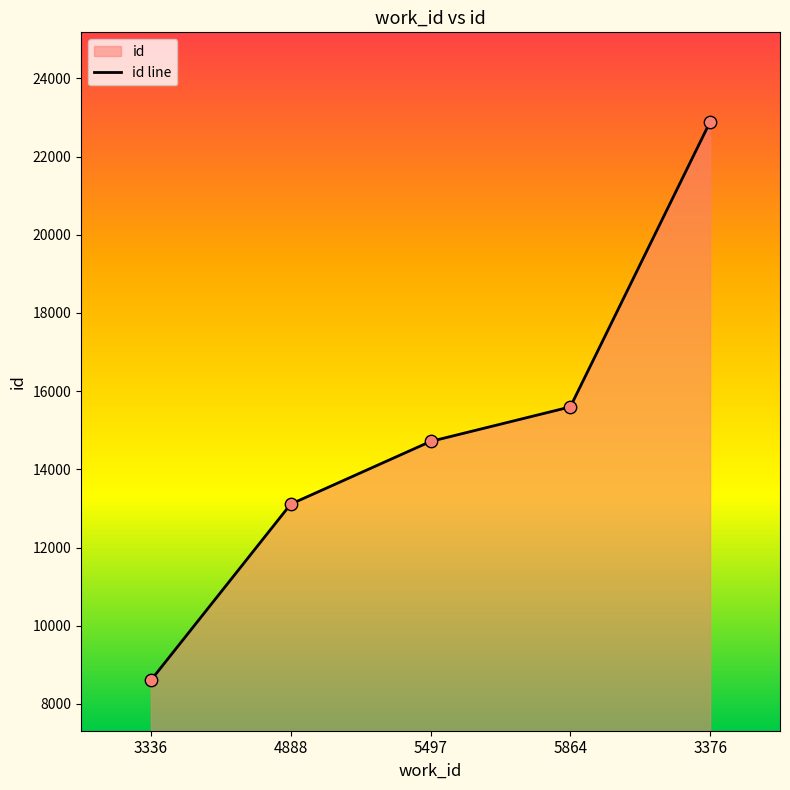

What is the change in value from 5497 to 3376?

+8175